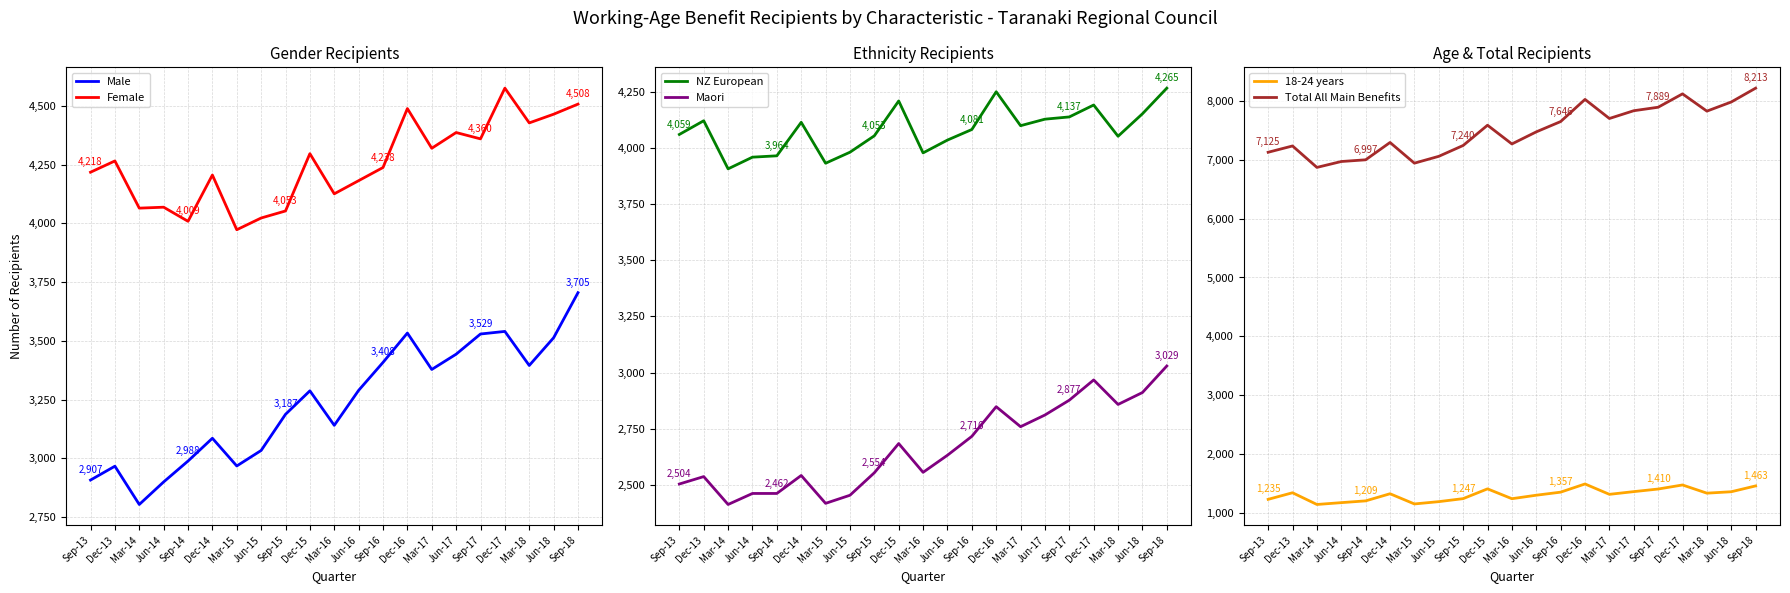

The value of Female at Sep-15 is 4053. True or false?

True